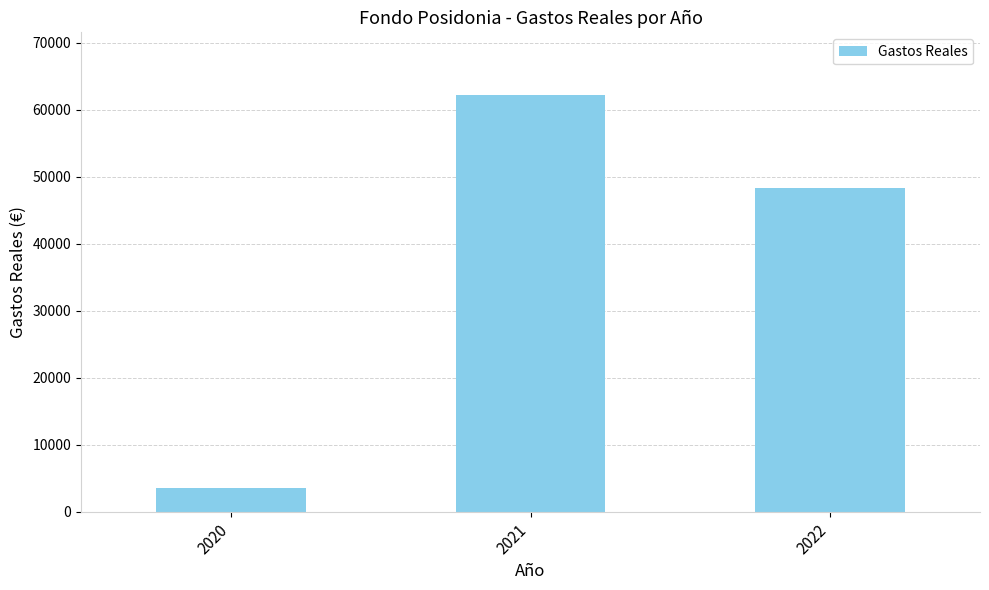

At which label does the data first exceed 48272?

2021